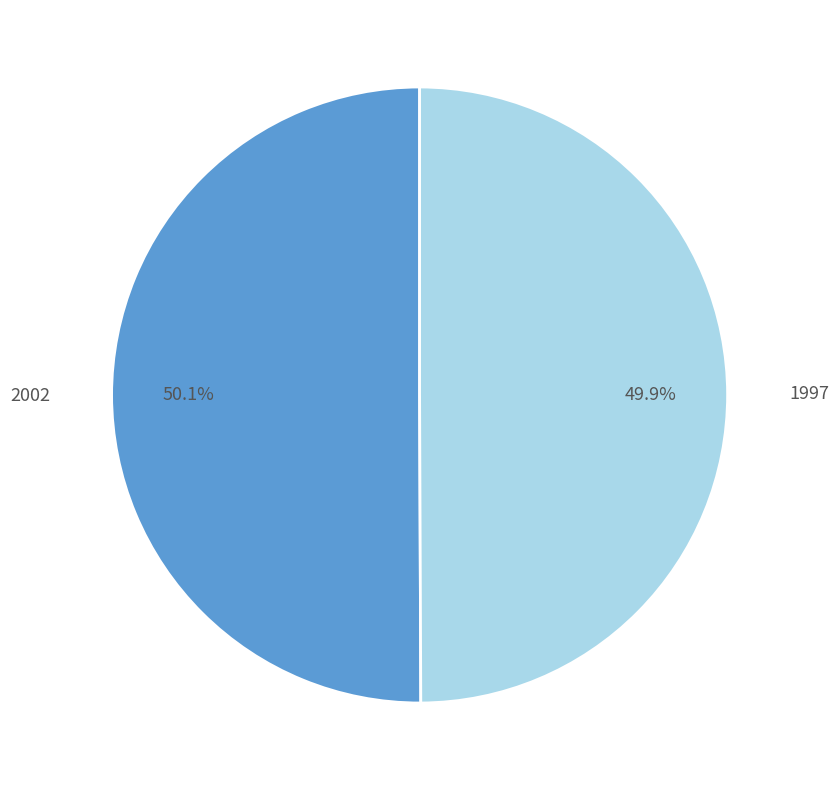

Does any single category account for the majority?

Yes